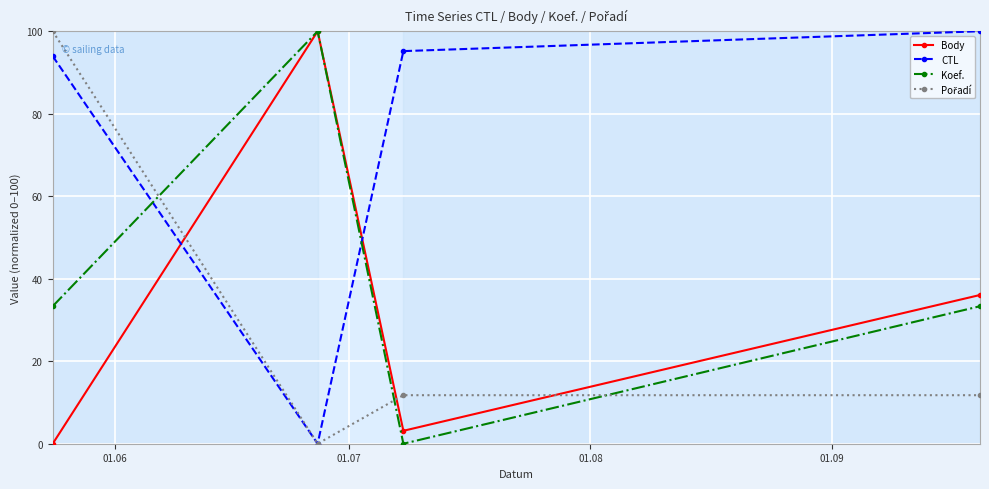

True or false: Koef. and CTL cross at least once.

True